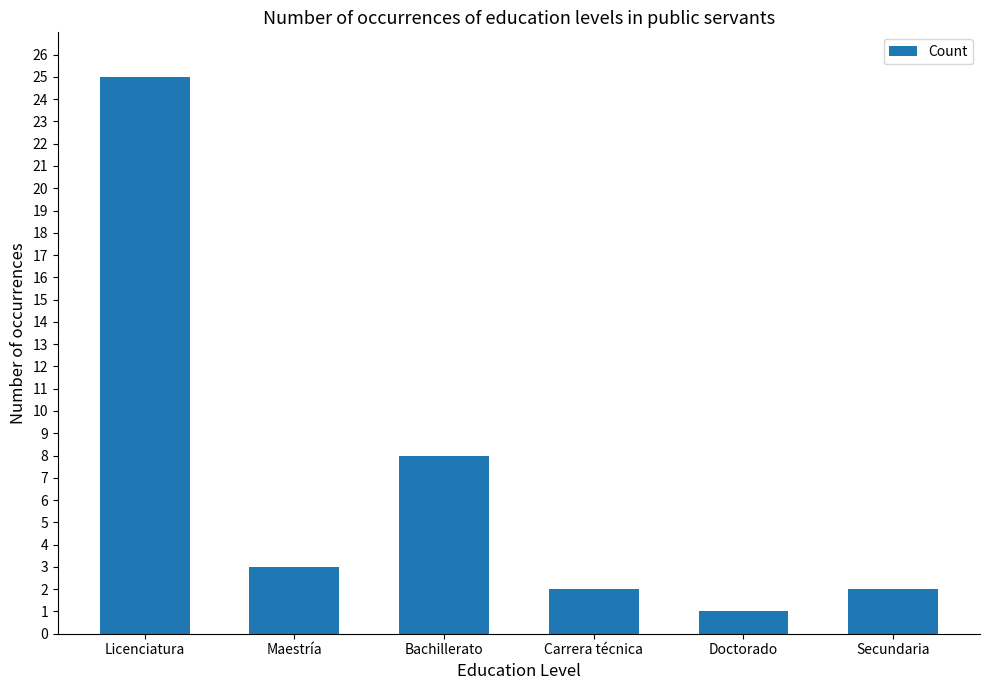

What is the average value?

7